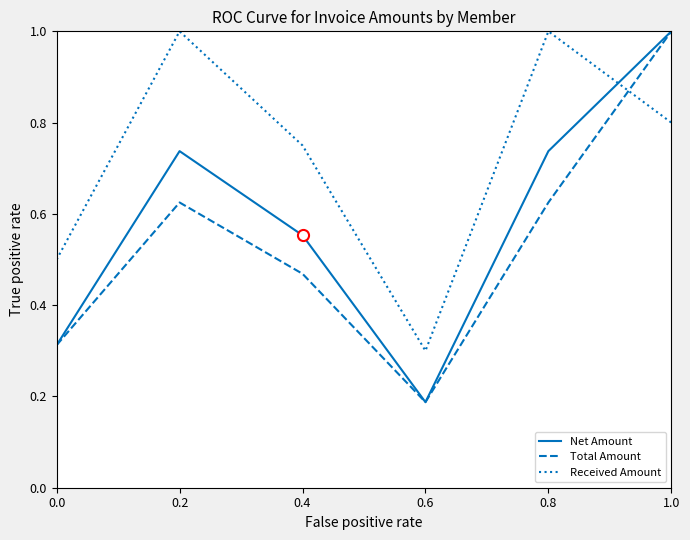

List the series in order of their overall mean, highest first.

Received Amount, Net Amount, Total Amount